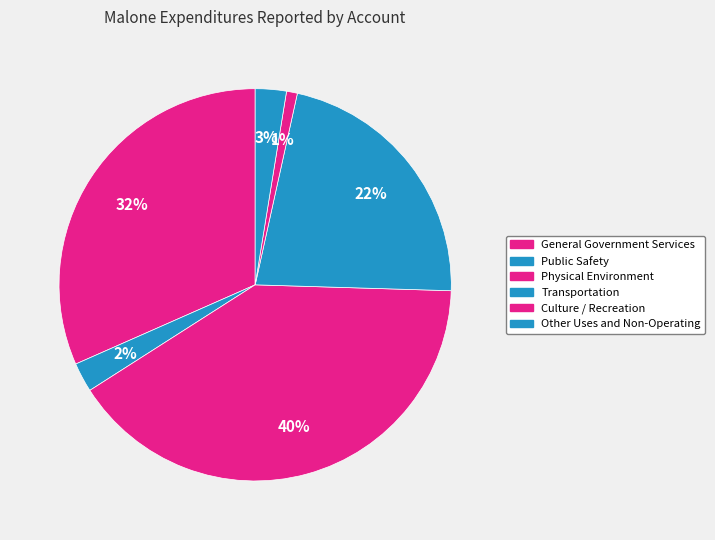

To the nearest percent, what portion does Transportation represent?

22%